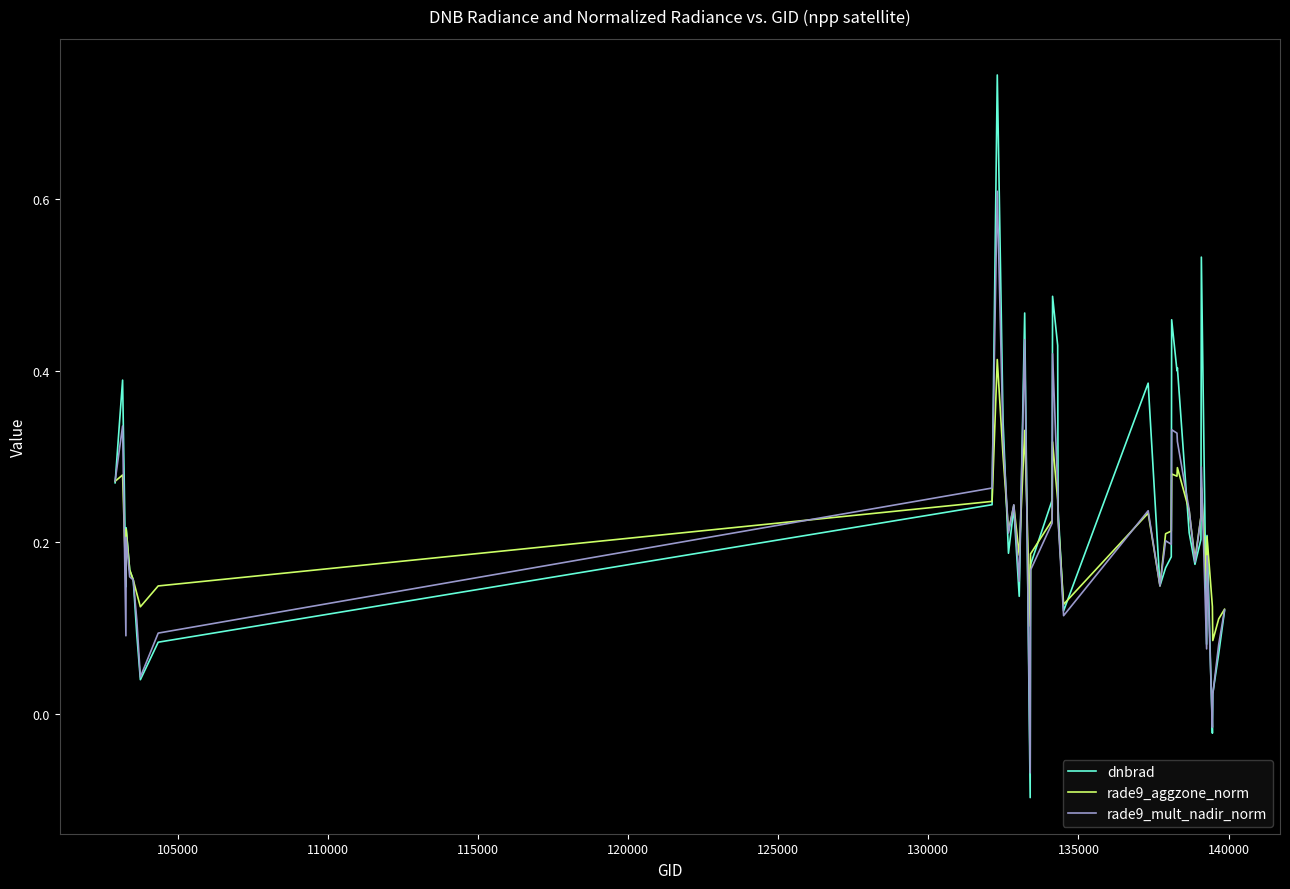

List the series in order of their peak value, lowest first.

rade9_aggzone_norm, rade9_mult_nadir_norm, dnbrad